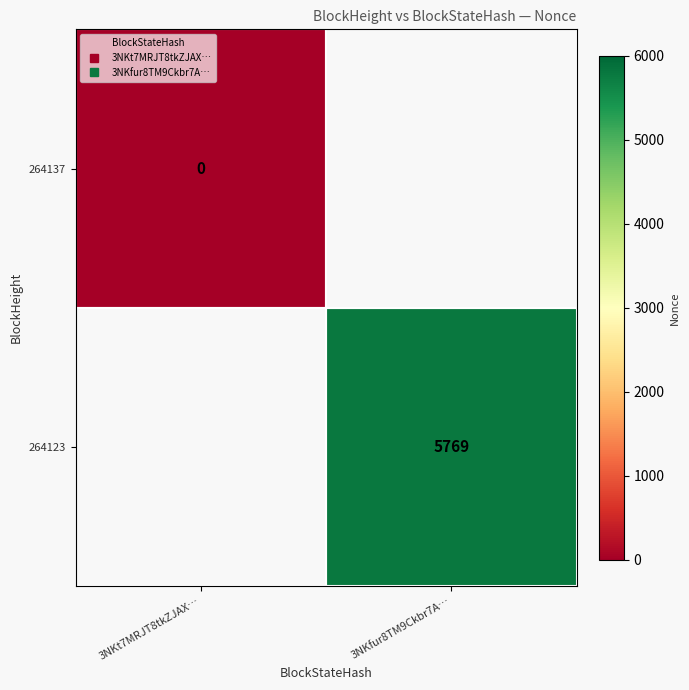

Between 3NKt7MRJT8tkZJAX… and 3NKfur8TM9Ckbr7A…, which is larger?

3NKfur8TM9Ckbr7A…